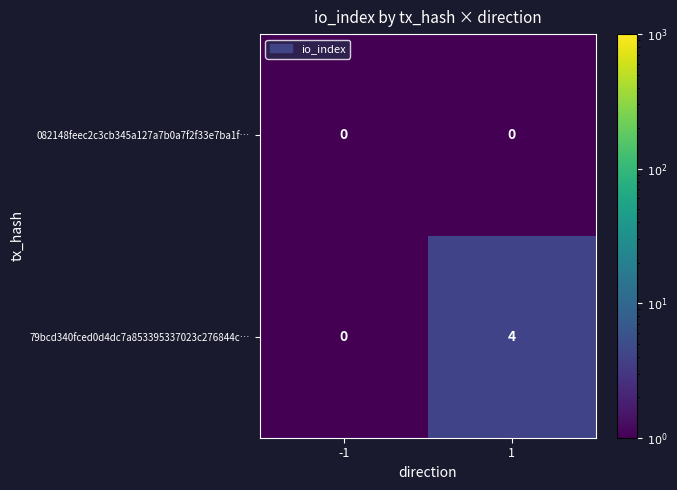

What is the sum of the 79bcd340fced0d4dc7a853395337023c276844c… values at 1 and -1?

4